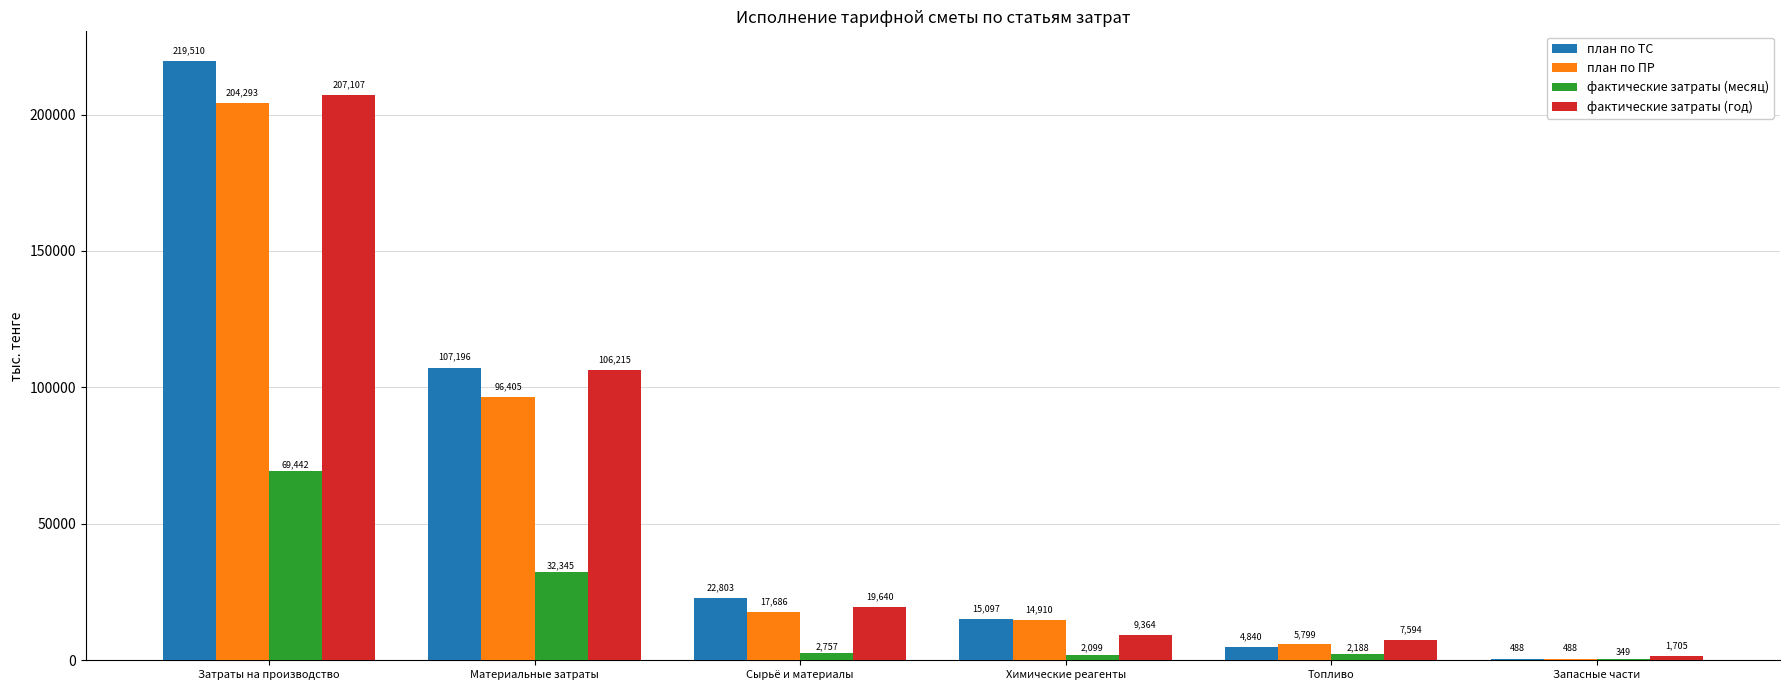

What is the maximum value shown in the chart?

219510.3